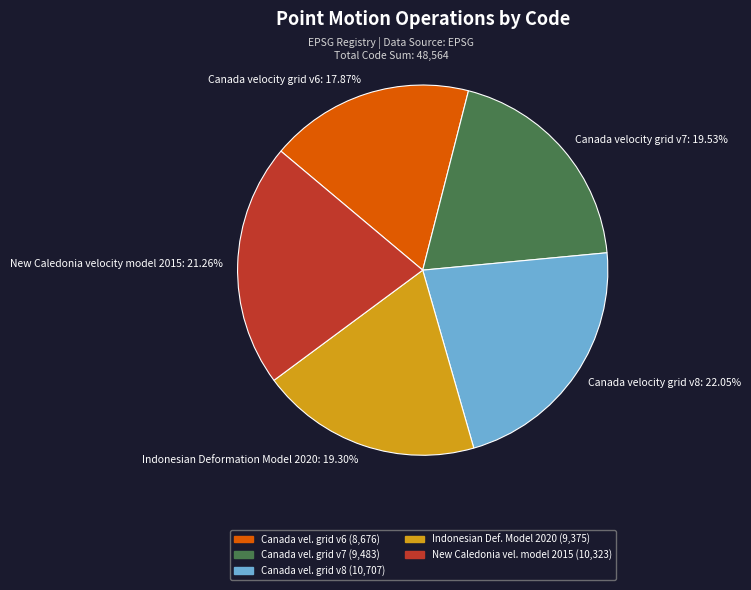

To the nearest percent, what is the difference between the New Caledonia velocity model 2015 and Indonesian Deformation Model 2020 slice percentages?

2%